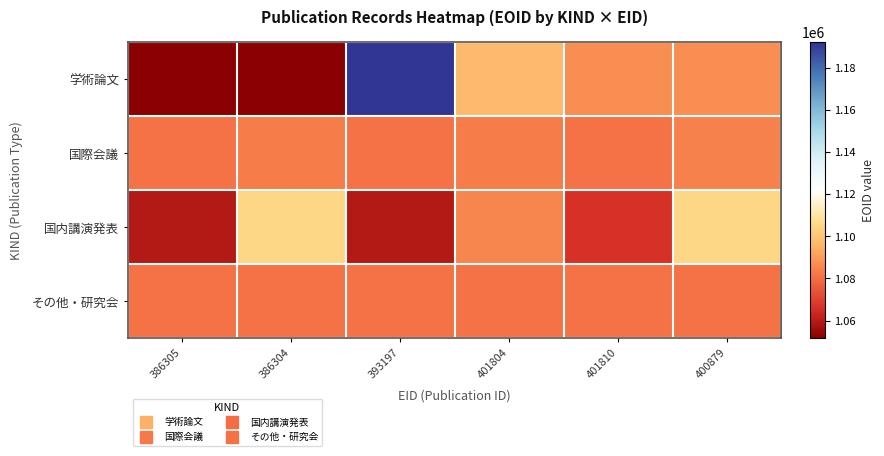

At how many categories does at least one series exceed 1074506?

6